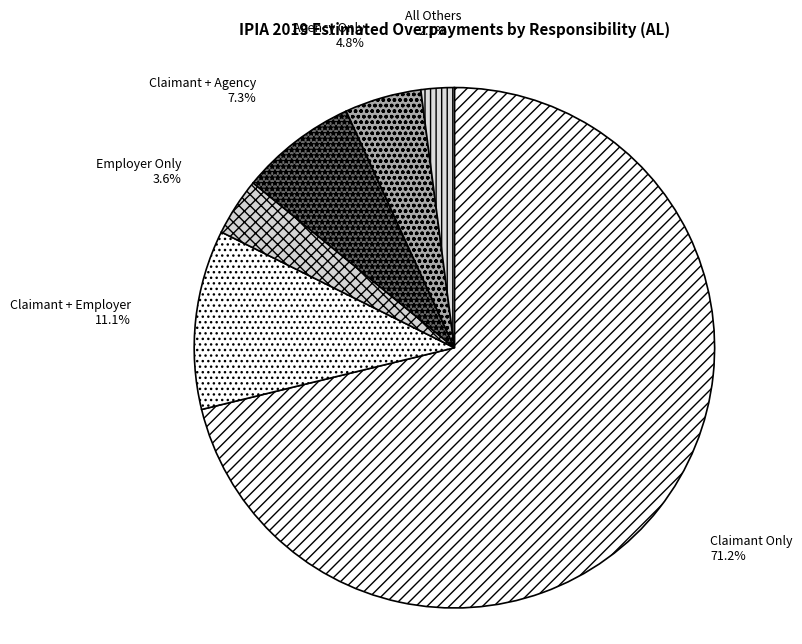

To the nearest percent, what is the difference between the largest and smallest slice percentages?

69%